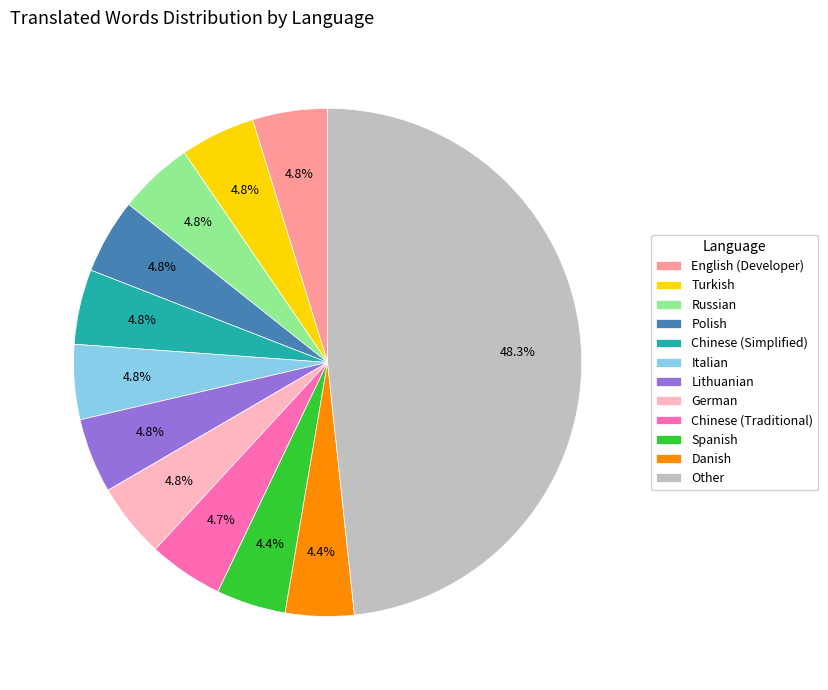

To the nearest percent, what is the difference between the largest and smallest slice percentages?

44%